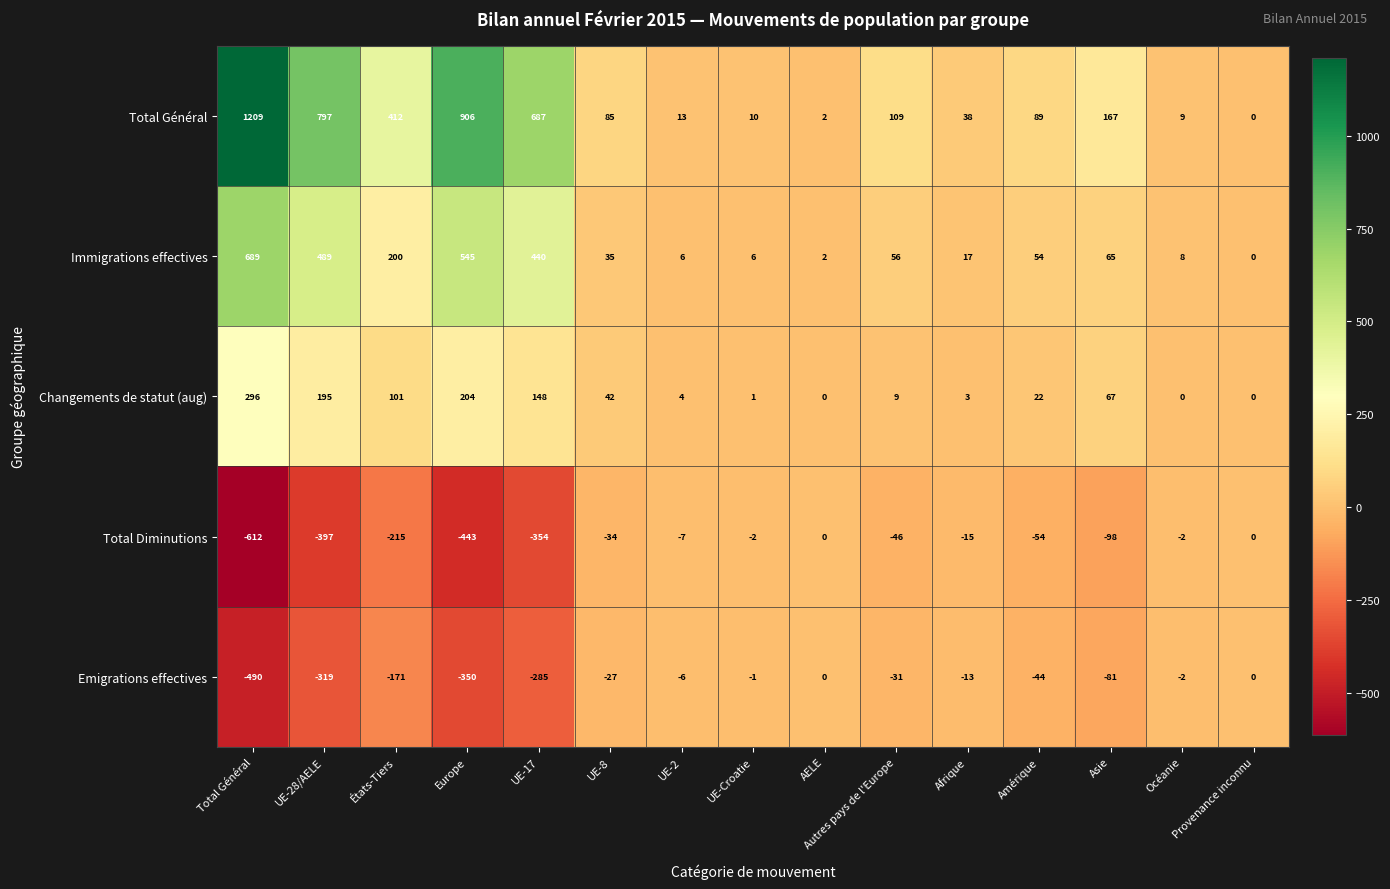

What is the difference between the Total Diminutions values at UE-17 and Total Général?

258